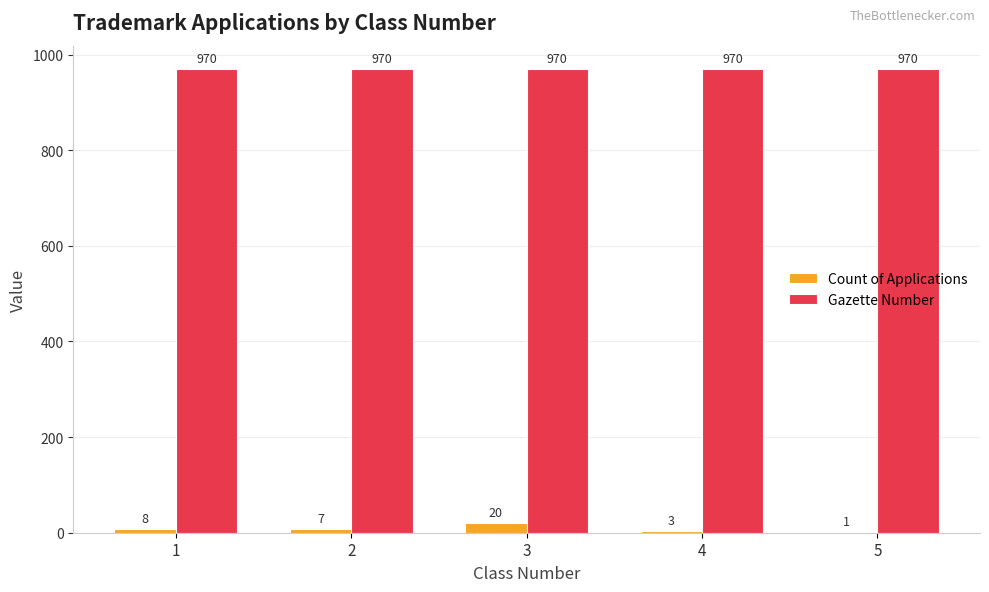

Where does the Count of Applications series first go above 7?

1